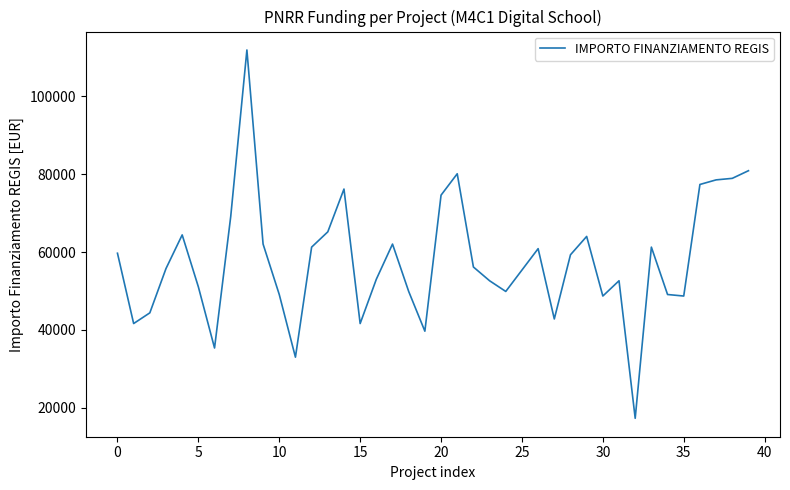

What is the maximum value shown in the chart?

111949.1